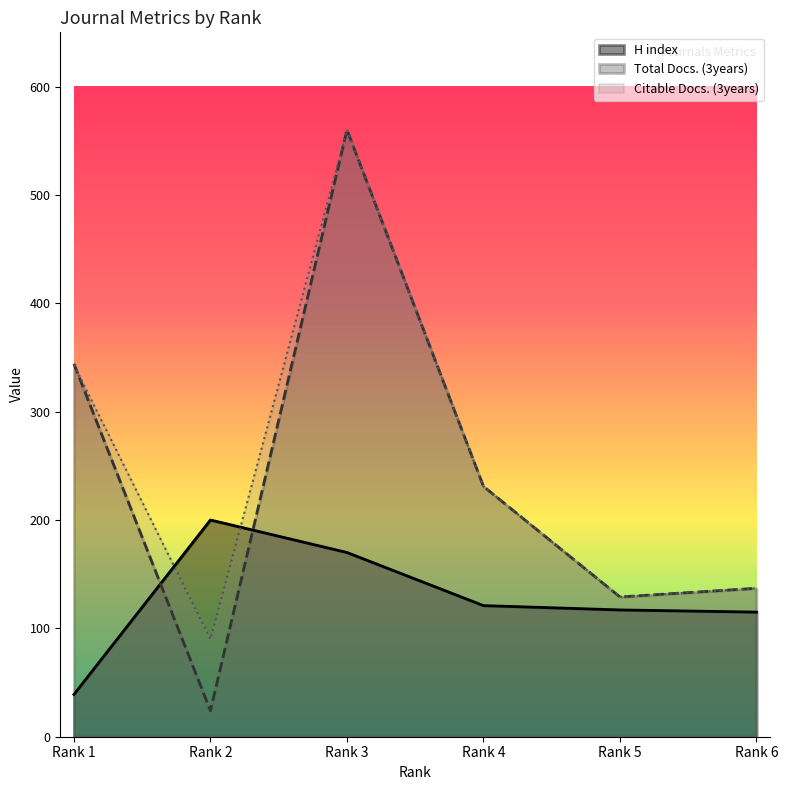

Reading right to left, extract all data points from this chart.

H index: Rank 6=115	Rank 5=117	Rank 4=121	Rank 3=170	Rank 2=200	Rank 1=39
Total Docs. (3years): Rank 6=137	Rank 5=129	Rank 4=231	Rank 3=560	Rank 2=24	Rank 1=344
Citable Docs. (3years): Rank 6=137	Rank 5=129	Rank 4=231	Rank 3=560	Rank 2=90	Rank 1=343